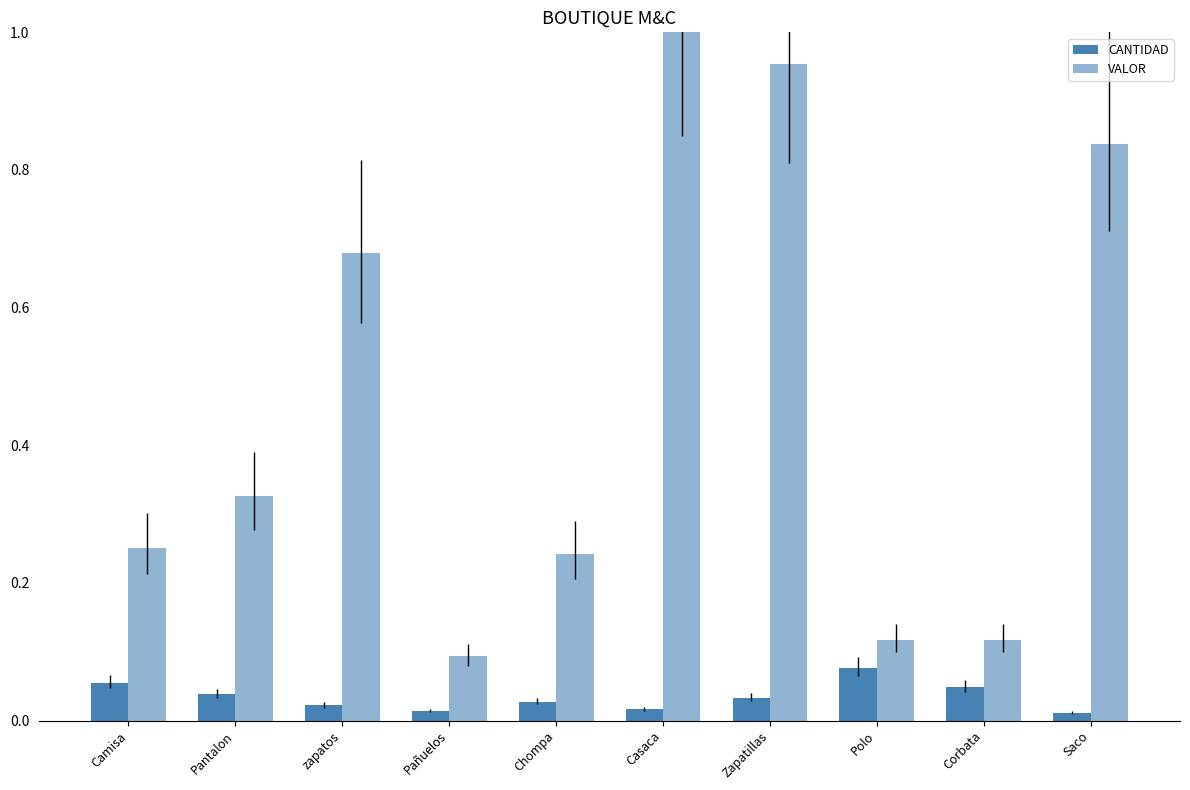

What is the label of the 9th bar from the right?

Pantalon